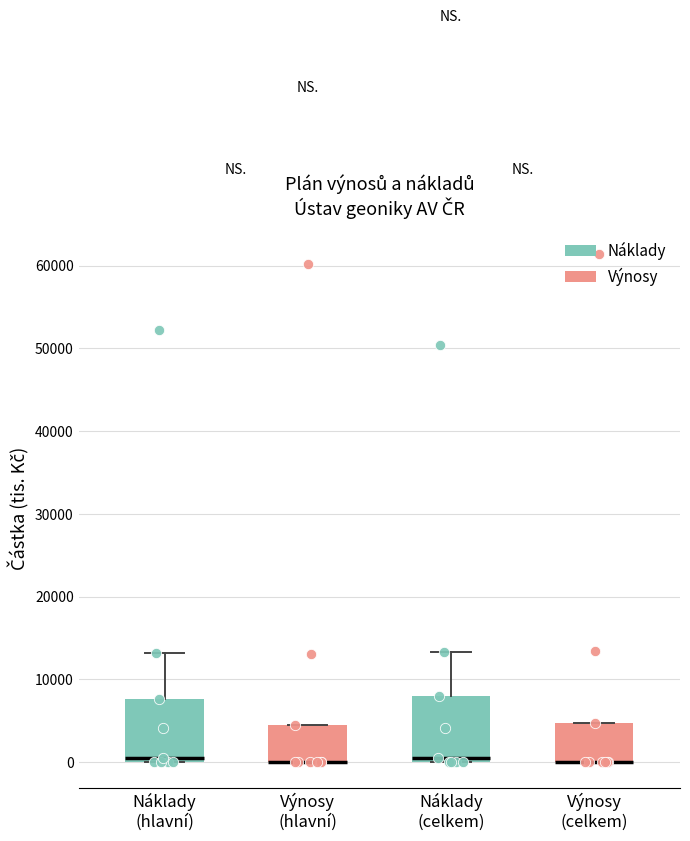

Reading left to right, transcribe this box plot: for each box, give where its median line is, the range the box spans, and where its two whiskers end, as read against the y-axis. The values are not printed on the chart, so give them approximately, as read against the axis.

Náklady (hlavní): median 0 (just above the box's lower edge), box 0 to 8000, whiskers 0 to 13000
Výnosy (hlavní): median 0 (drawn on the box's lower edge), box 0 to 5000, whiskers 0 to 5000
Náklady (celkem): median 0 (just above the box's lower edge), box 0 to 8000, whiskers 0 to 13000
Výnosy (celkem): median 0 (drawn on the box's lower edge), box 0 to 5000, whiskers 0 to 5000